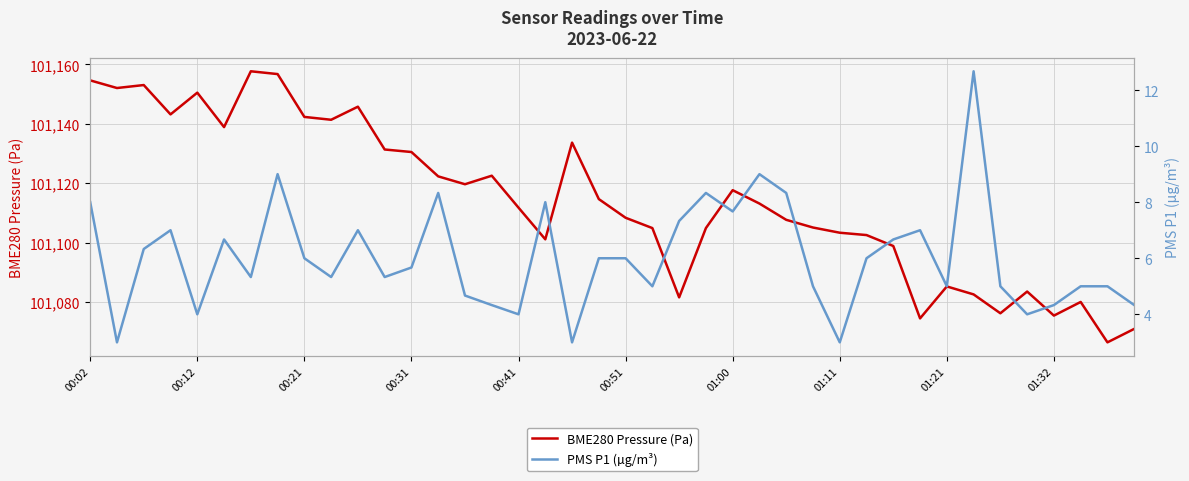

Is it true that BME280 Pressure (Pa) equals 157023.1 at 01:32?

False